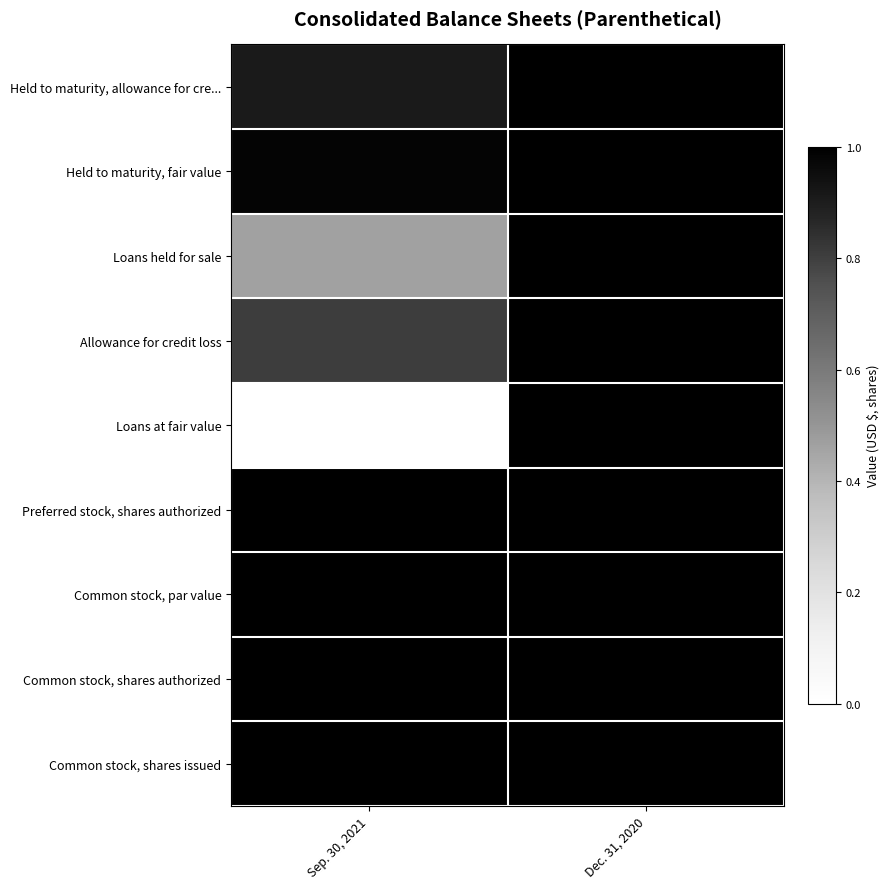

What is the maximum value shown in the chart?

1.0